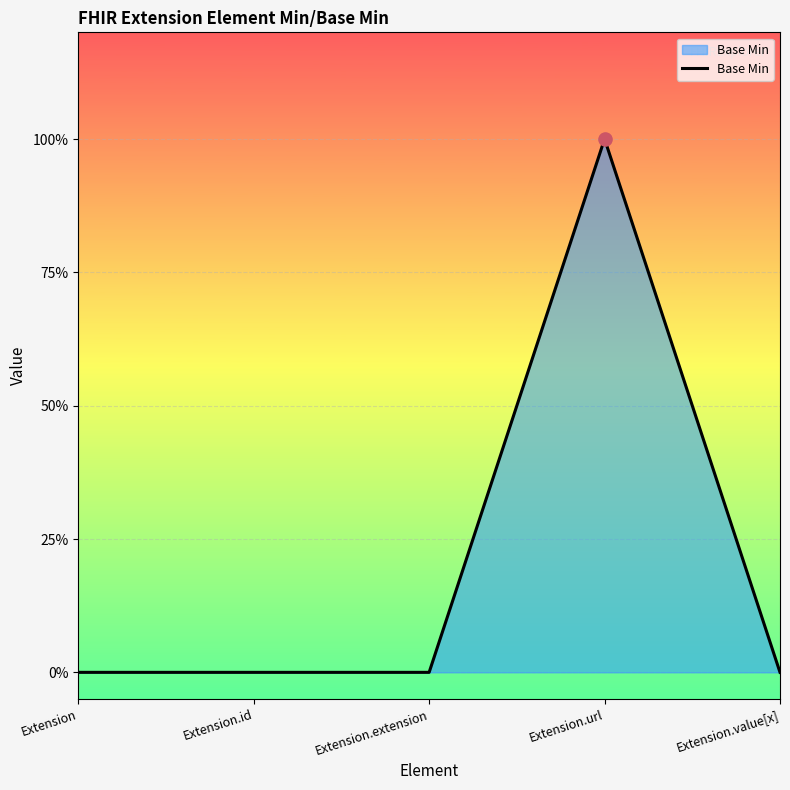

Which has a higher value, Extension.url or Extension.extension?

Extension.url